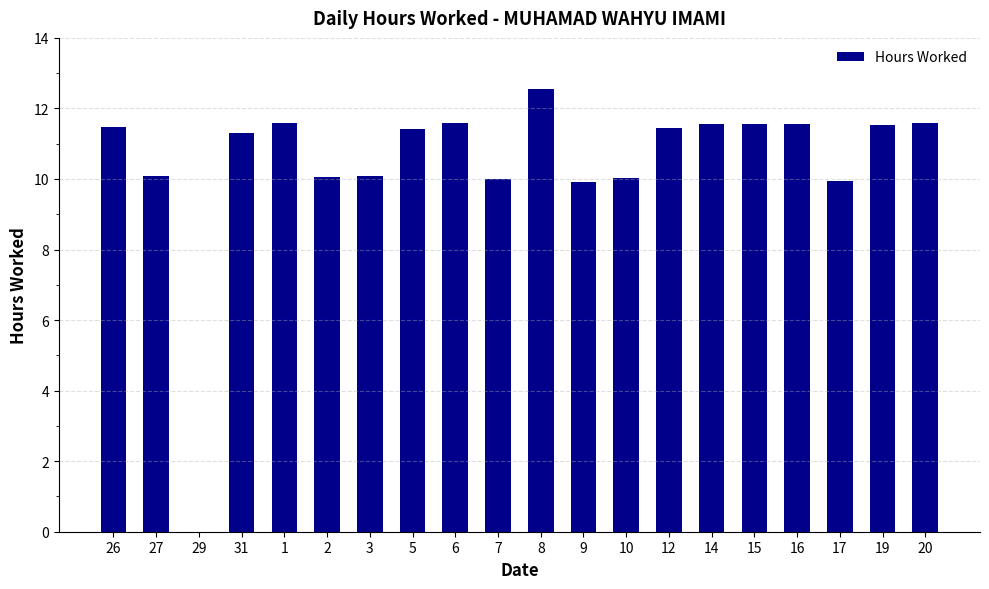

At which label does the data first exceed 11?

26